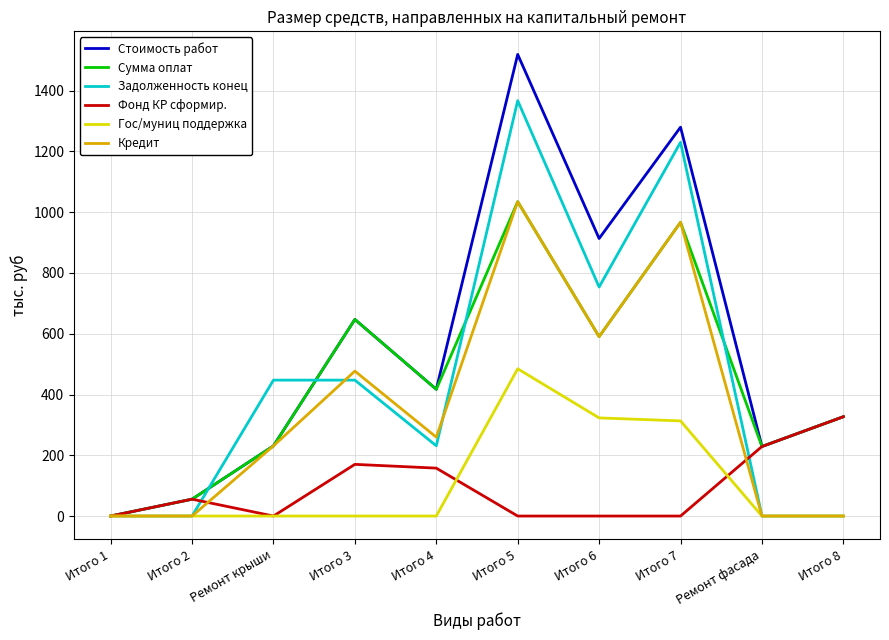

Which series has the largest range (max minus min)?

Стоимость работ